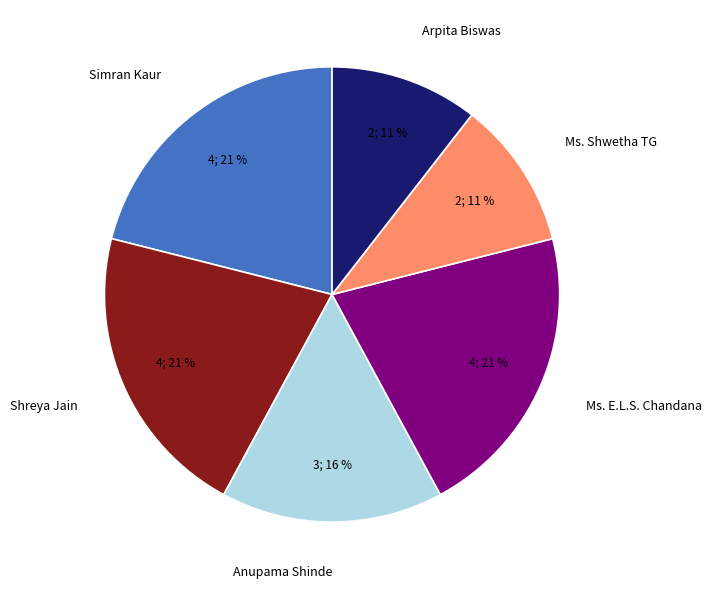

To the nearest percent, what is the average slice percentage?

17%